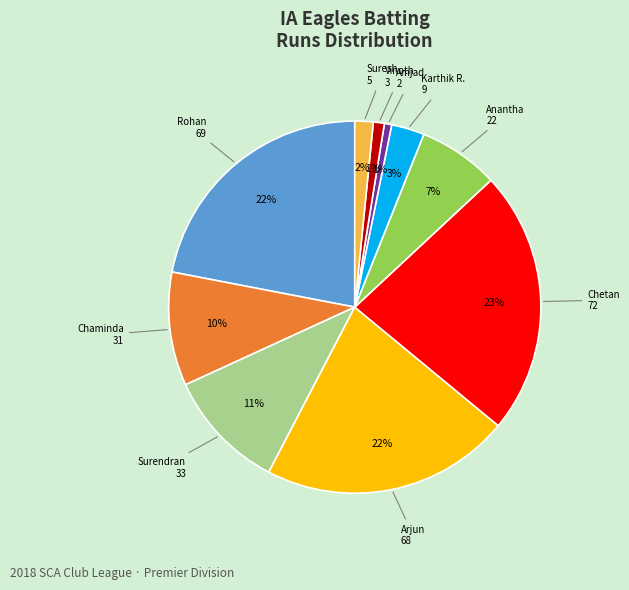

To the nearest percent, what is the average slice percentage?

10%